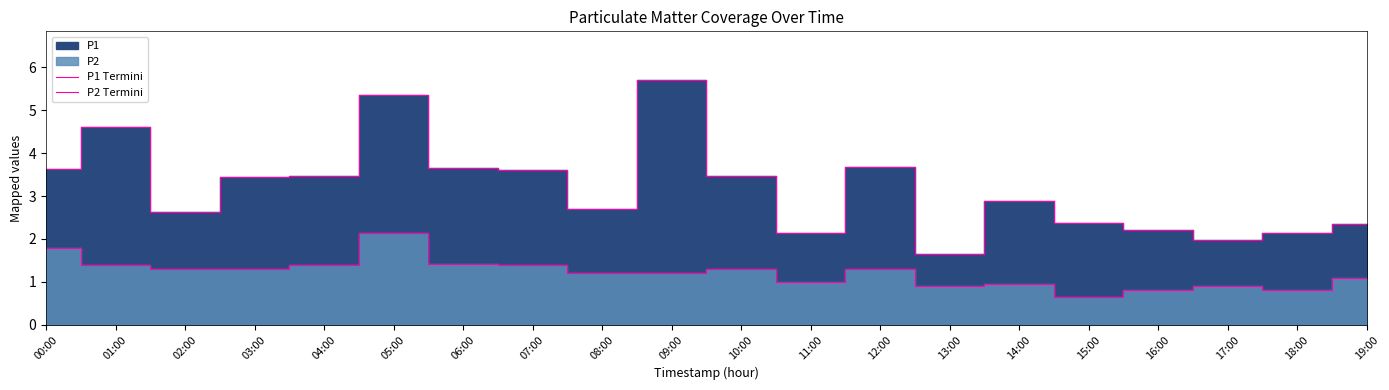

The value of P1 Termini at 11:00 is 0.9. True or false?

False